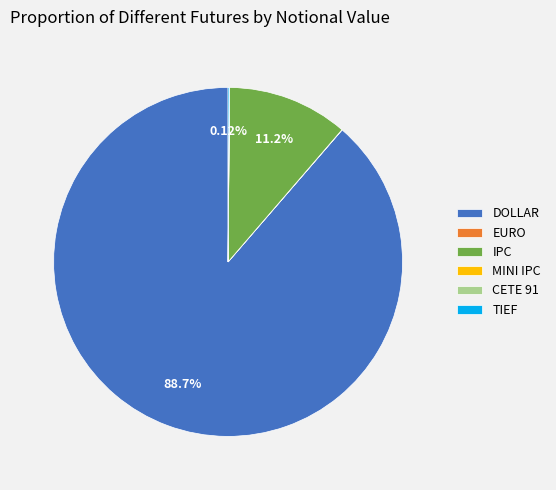

What is the largest slice in the pie chart?

DOLLAR